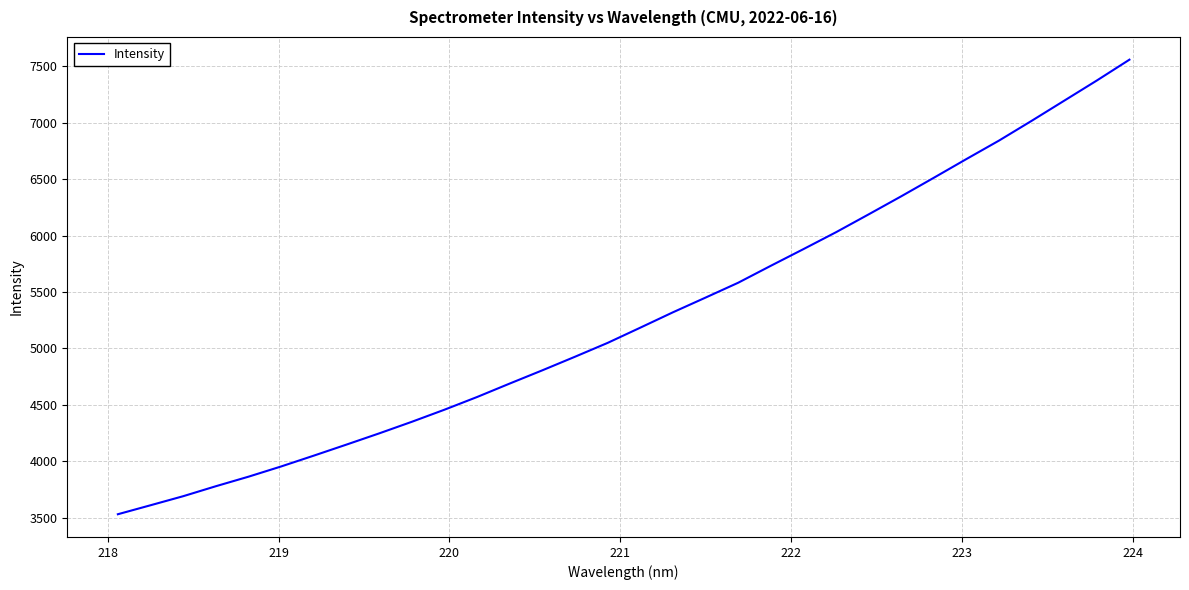

What is the maximum value shown in the chart?

7559.7